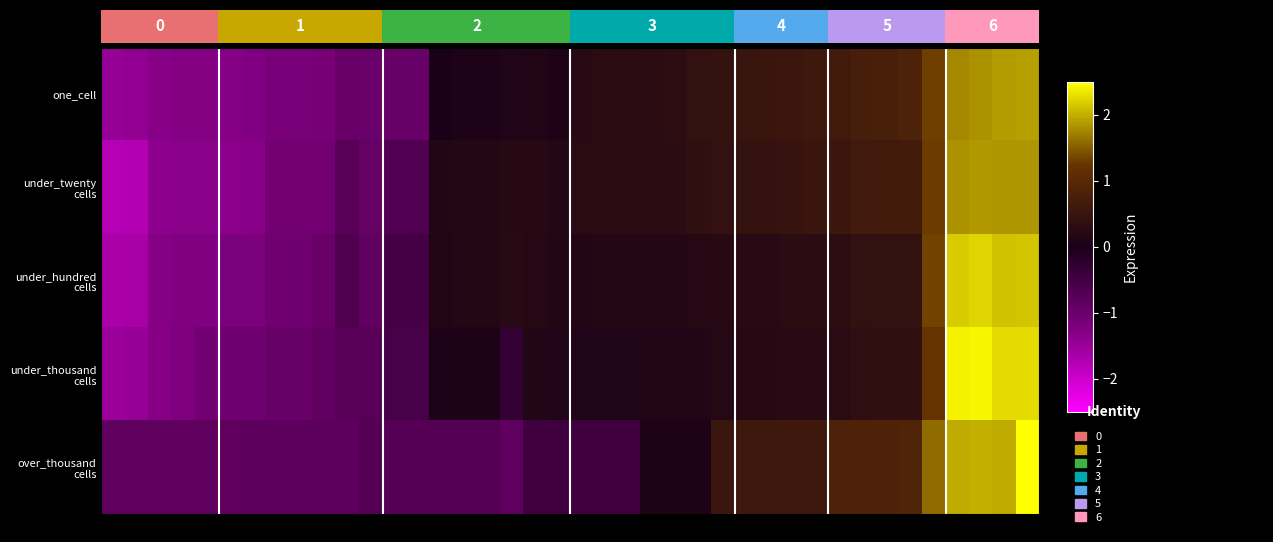

At how many categories does at least one series exceed 0?

26